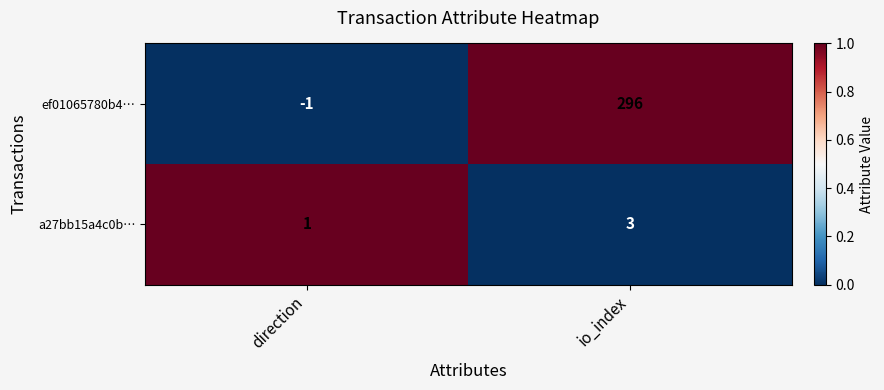

How many categories are shown in the chart?

2